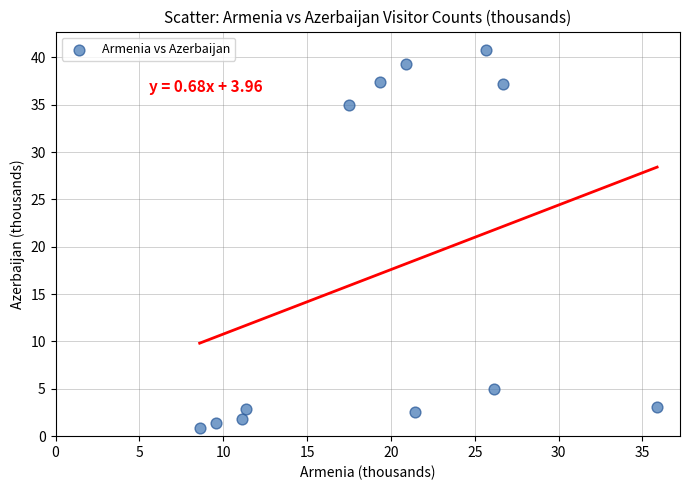

What is the range of Y values (max minus min)?

39.8